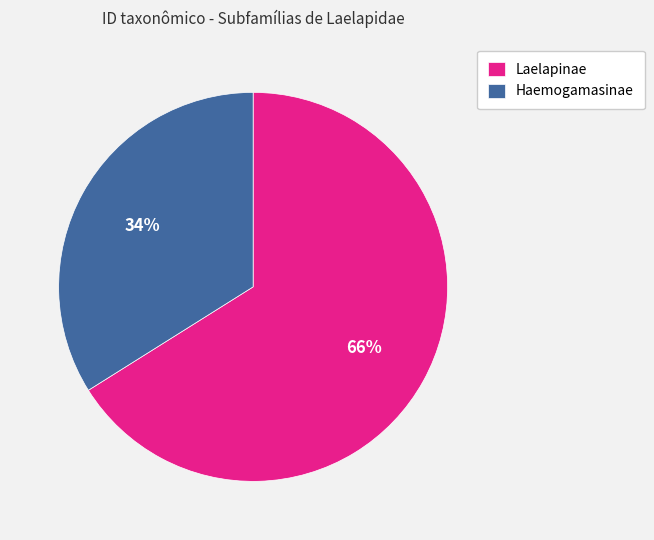

Is it true that Laelapinae is 52% of the pie?

False